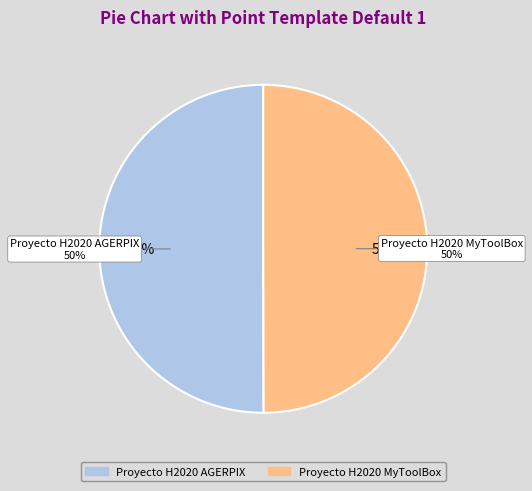

True or false: Proyecto H2020 AGERPIX accounts for 50% of the total.

True